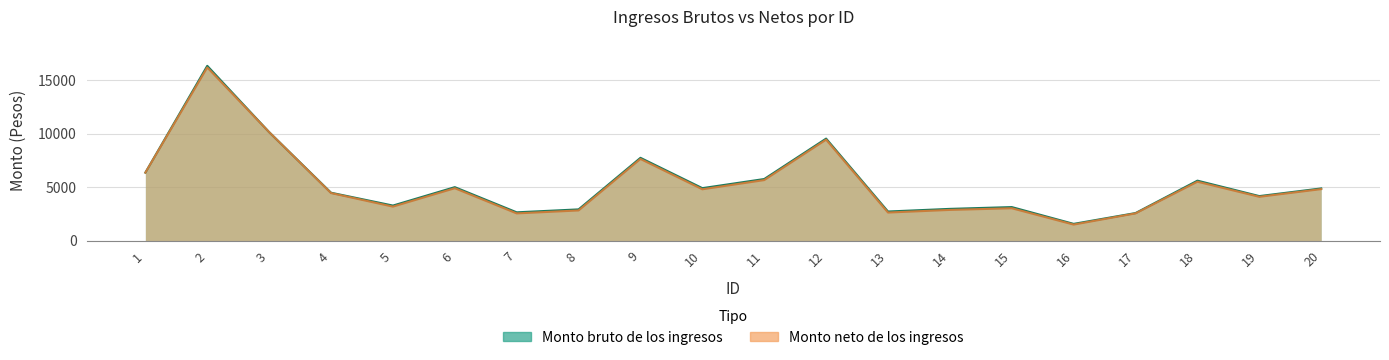

What are all the series names shown in the legend?

Monto bruto de los ingresos, Monto neto de los ingresos